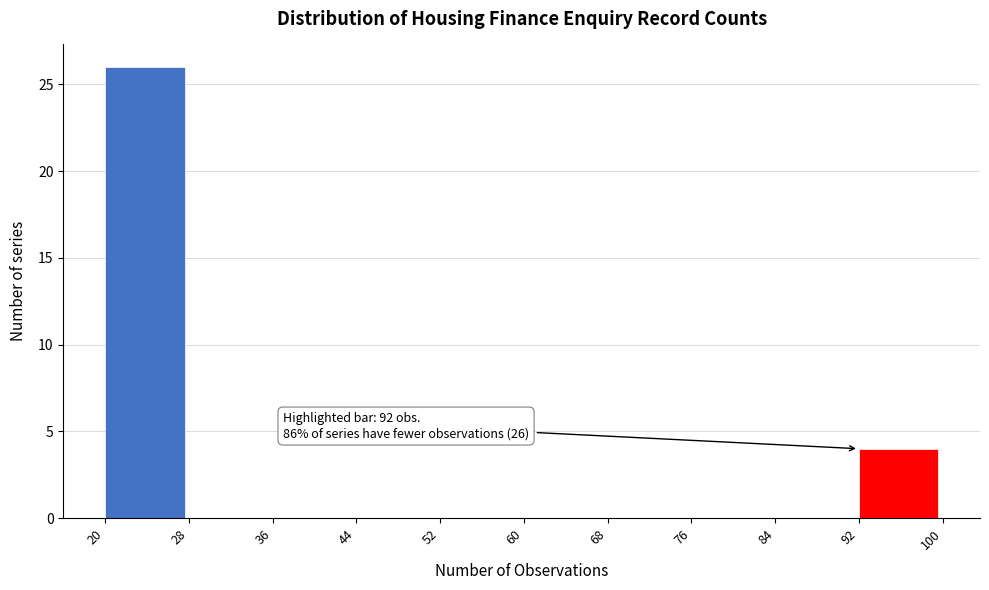

Over which range of the x-axis is the bar tallest?

20 to 28